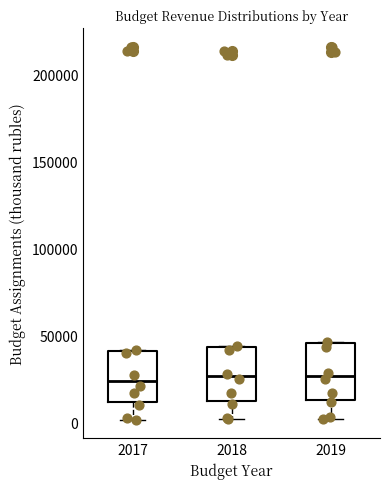

Reading left to right, read every box against the y-axis: the position of its median line, the range the box covers, and the ends of its whiskers. The values are not printed on the chart, so give them approximately, as read against the axis.

2017: median 25000, box 10000 to 40000, whiskers 0 to 40000
2018: median 25000, box 10000 to 45000, whiskers 0 to 45000
2019: median 25000, box 15000 to 45000, whiskers 0 to 45000